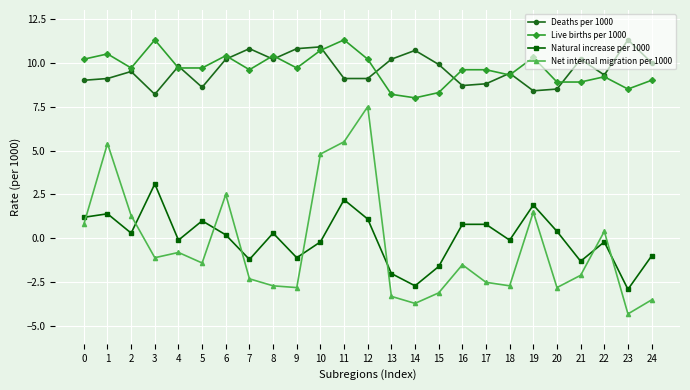

How many lines are shown in the chart?

4